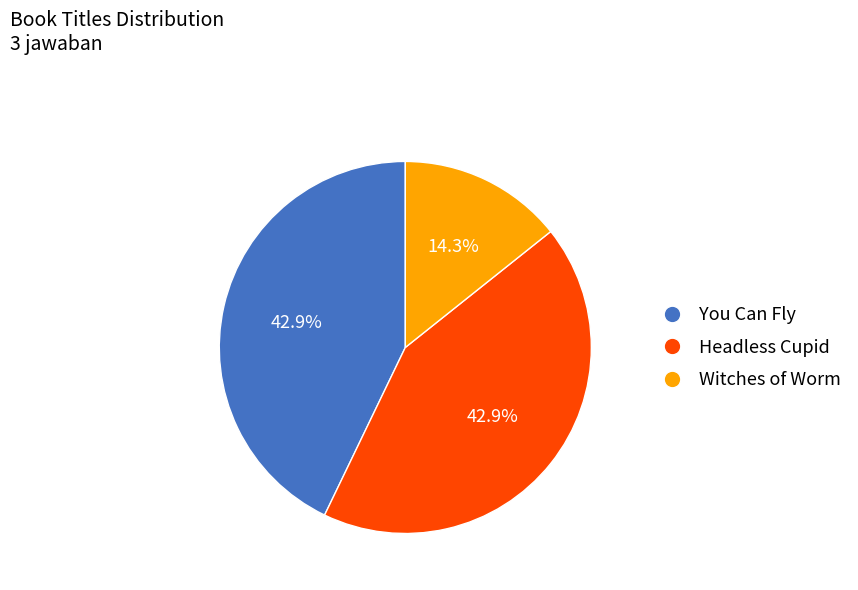

To the nearest percent, what is the difference between the Witches of Worm and Headless Cupid slice percentages?

29%